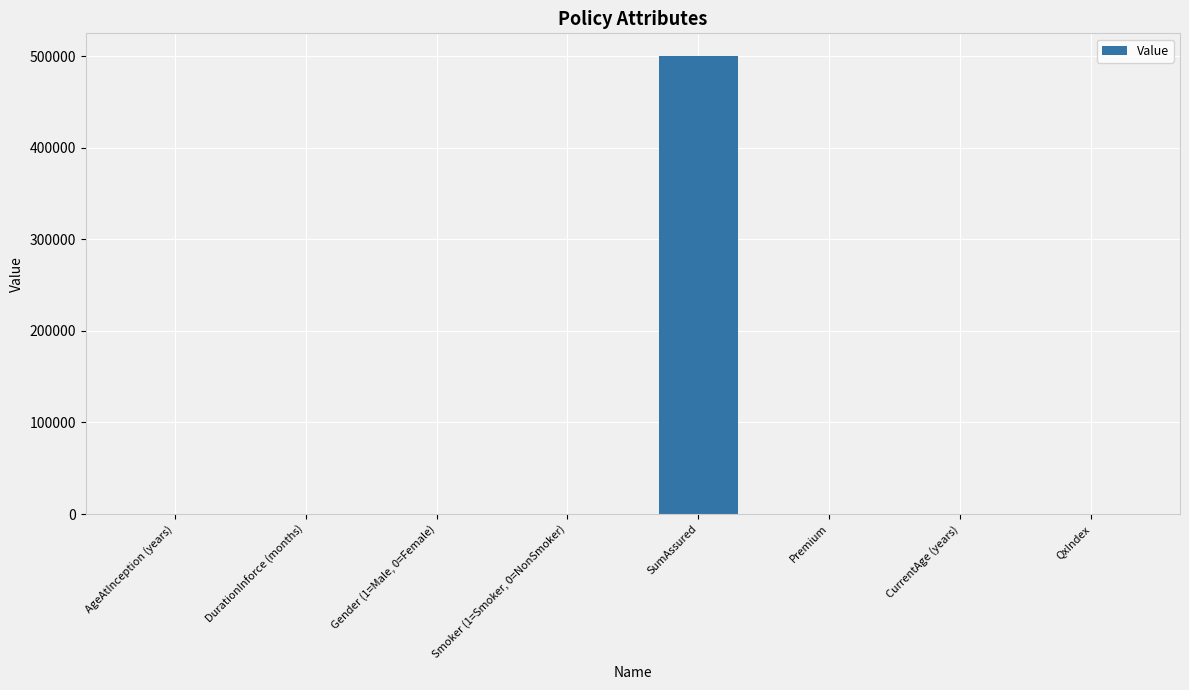

Between SumAssured and Premium, which is larger?

SumAssured